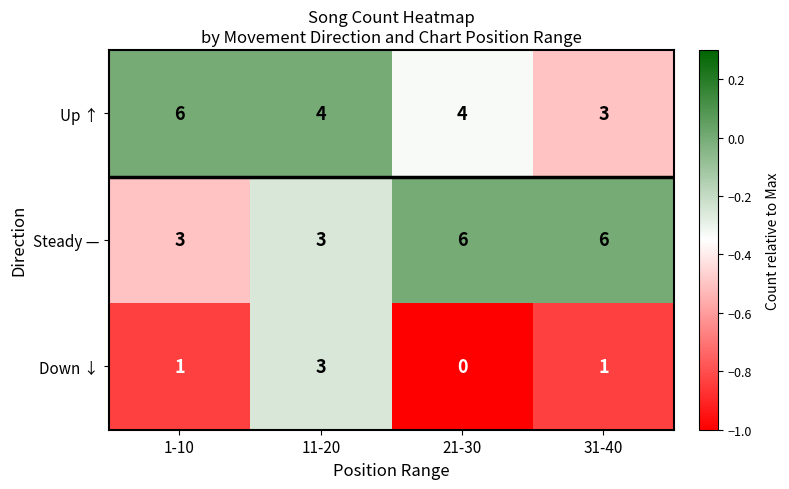

The value of Steady — at 11-20 is 3. True or false?

True